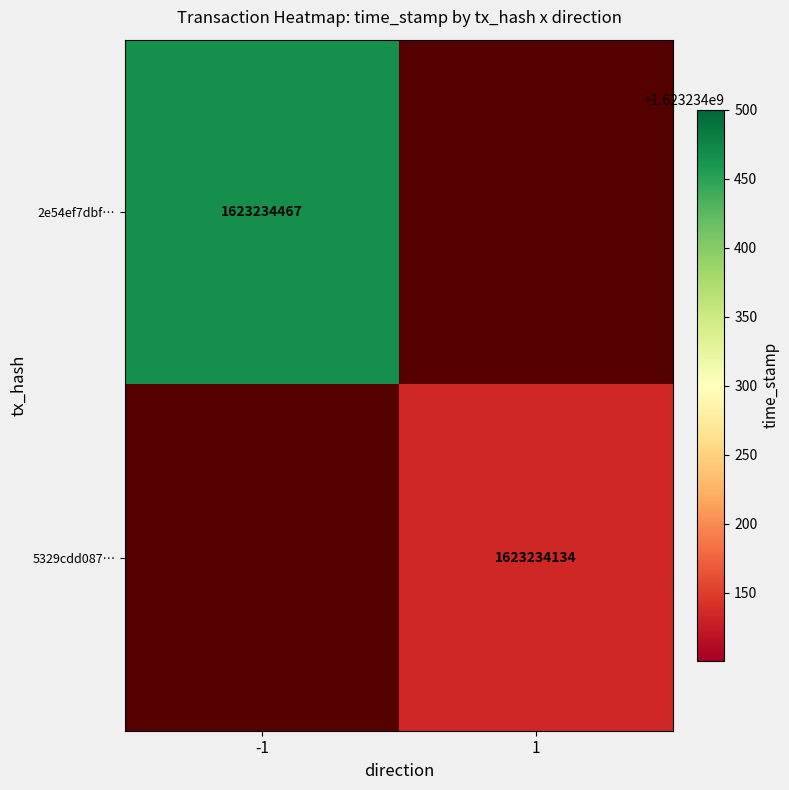

Reading right to left, extract all data points from this chart.

2e54ef7dbfc8c82d0f0cf8e9727d047b4833f00: 1623234467	-1
5329cdd087582c26779911e68e966ec658ee680: 1623234134	1